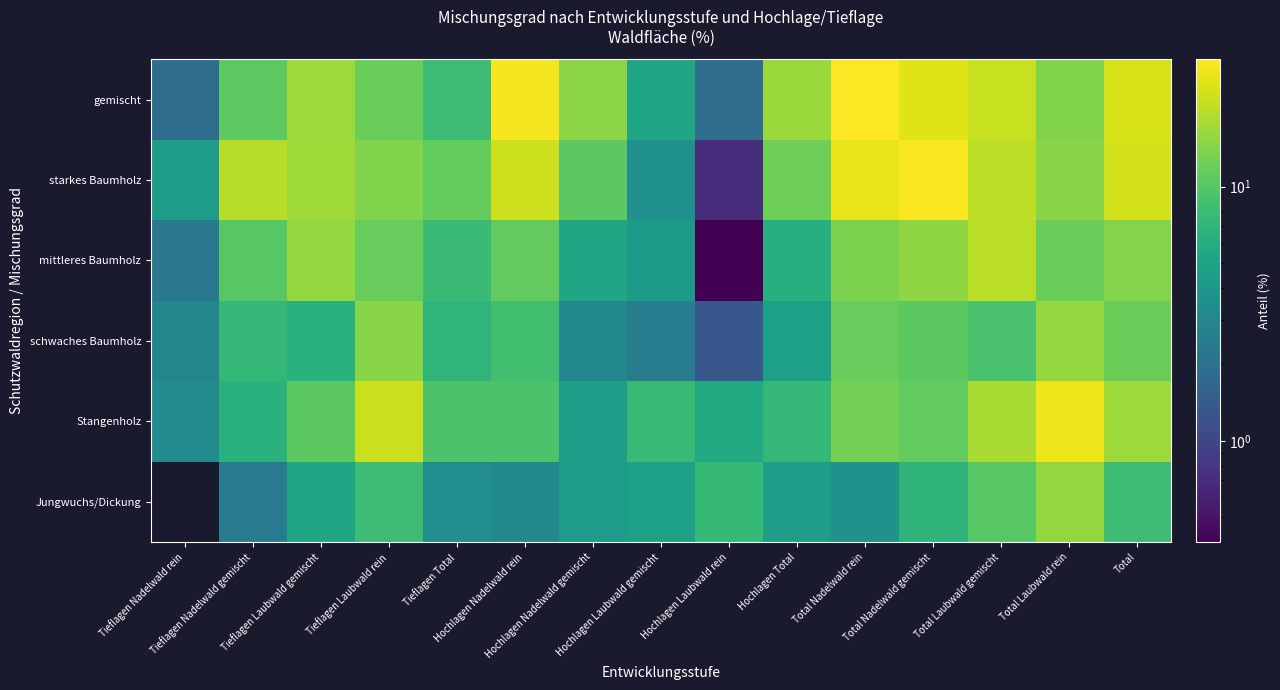

Reading right to left, transcribe all the data shown in this chart.

Jungwuchs/Dickung: Total=8.0	Total Laubwald rein=15.7	Total Laubwald gemischt=10.1	Total Nadelwald gemischt=6.9	Total Nadelwald rein=3.7	Hochlagen Total=4.6	Hochlagen Laubwald rein=7.5	Hochlagen Laubwald gemischt=4.8	Hochlagen Nadelwald gemischt=4.4	Hochlagen Nadelwald rein=3.1	Tieflagen Total=3.4	Tieflagen Laubwald rein=8.2	Tieflagen Laubwald gemischt=5.3	Tieflagen Nadelwald gemischt=2.4	Tieflagen Nadelwald rein=0.0
Stangenholz: Total=16.7	Total Laubwald rein=28.2	Total Laubwald gemischt=18.2	Total Nadelwald gemischt=11.0	Total Nadelwald rein=12.7	Hochlagen Total=7.3	Hochlagen Laubwald rein=5.7	Hochlagen Laubwald gemischt=7.8	Hochlagen Nadelwald gemischt=4.6	Hochlagen Nadelwald rein=9.4	Tieflagen Total=9.4	Tieflagen Laubwald rein=22.5	Tieflagen Laubwald gemischt=10.5	Tieflagen Nadelwald gemischt=6.5	Tieflagen Nadelwald rein=3.3
schwaches Baumholz: Total=11.8	Total Laubwald rein=15.8	Total Laubwald gemischt=9.1	Total Nadelwald gemischt=10.5	Total Nadelwald rein=11.4	Hochlagen Total=4.8	Hochlagen Laubwald rein=1.3	Hochlagen Laubwald gemischt=2.5	Hochlagen Nadelwald gemischt=3.1	Hochlagen Nadelwald rein=8.4	Tieflagen Total=7.0	Tieflagen Laubwald rein=14.5	Tieflagen Laubwald gemischt=6.5	Tieflagen Nadelwald gemischt=7.4	Tieflagen Nadelwald rein=3.0
mittleres Baumholz: Total=14.2	Total Laubwald rein=11.9	Total Laubwald gemischt=20.2	Total Nadelwald gemischt=15.4	Total Nadelwald rein=13.3	Hochlagen Total=6.3	Hochlagen Laubwald rein=0.4	Hochlagen Laubwald gemischt=4.3	Hochlagen Nadelwald gemischt=5.3	Hochlagen Nadelwald rein=11.0	Tieflagen Total=7.9	Tieflagen Laubwald rein=11.5	Tieflagen Laubwald gemischt=15.9	Tieflagen Nadelwald gemischt=10.1	Tieflagen Nadelwald rein=2.3
starkes Baumholz: Total=23.4	Total Laubwald rein=14.6	Total Laubwald gemischt=20.5	Total Nadelwald gemischt=30.4	Total Nadelwald rein=27.2	Hochlagen Total=12.1	Hochlagen Laubwald rein=0.7	Hochlagen Laubwald gemischt=3.6	Hochlagen Nadelwald gemischt=10.5	Hochlagen Nadelwald rein=22.7	Tieflagen Total=11.3	Tieflagen Laubwald rein=13.9	Tieflagen Laubwald gemischt=16.9	Tieflagen Nadelwald gemischt=19.9	Tieflagen Nadelwald rein=4.5
gemischt: Total=24.4	Total Laubwald rein=13.8	Total Laubwald gemischt=21.9	Total Nadelwald gemischt=25.8	Total Nadelwald rein=31.7	Hochlagen Total=16.3	Hochlagen Laubwald rein=1.9	Hochlagen Laubwald gemischt=5.3	Hochlagen Nadelwald gemischt=14.9	Hochlagen Nadelwald rein=29.8	Tieflagen Total=8.0	Tieflagen Laubwald rein=11.9	Tieflagen Laubwald gemischt=16.6	Tieflagen Nadelwald gemischt=10.8	Tieflagen Nadelwald rein=1.9